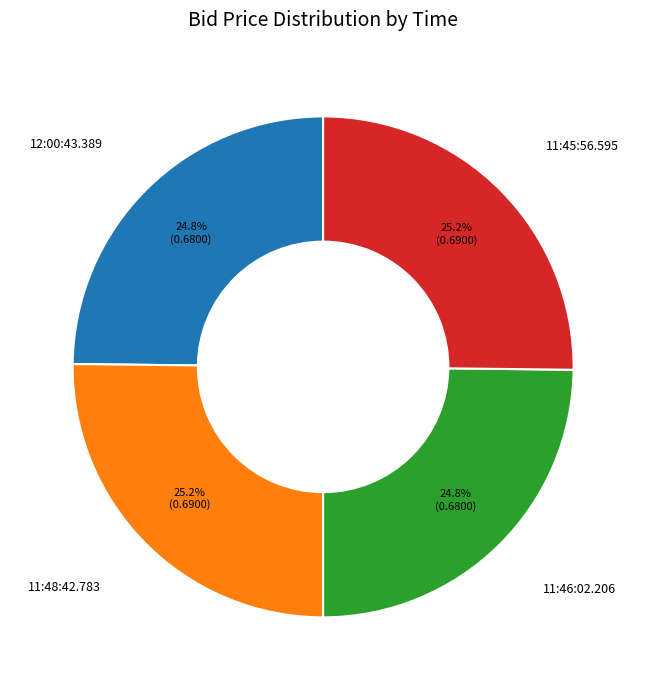

Combined, what portion of the pie is 11:46:02.206 and 12:00:43.389?

49.6%